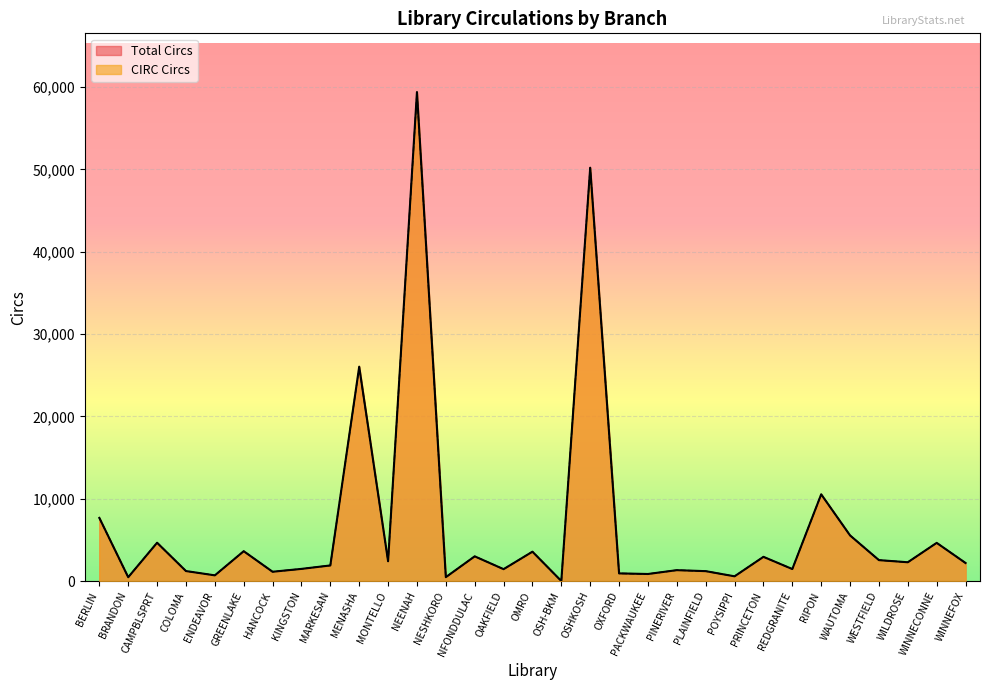

Where is the first local minimum for Total Circs?

BRANDON